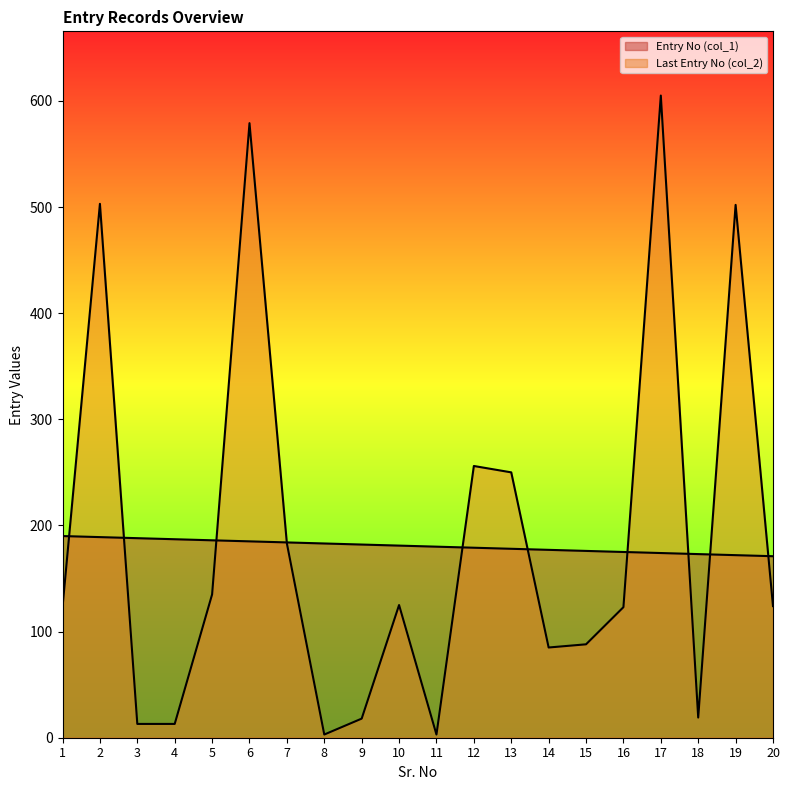

Between 4 and 11, which series saw the biggest shift?

Last Entry No (col_2)